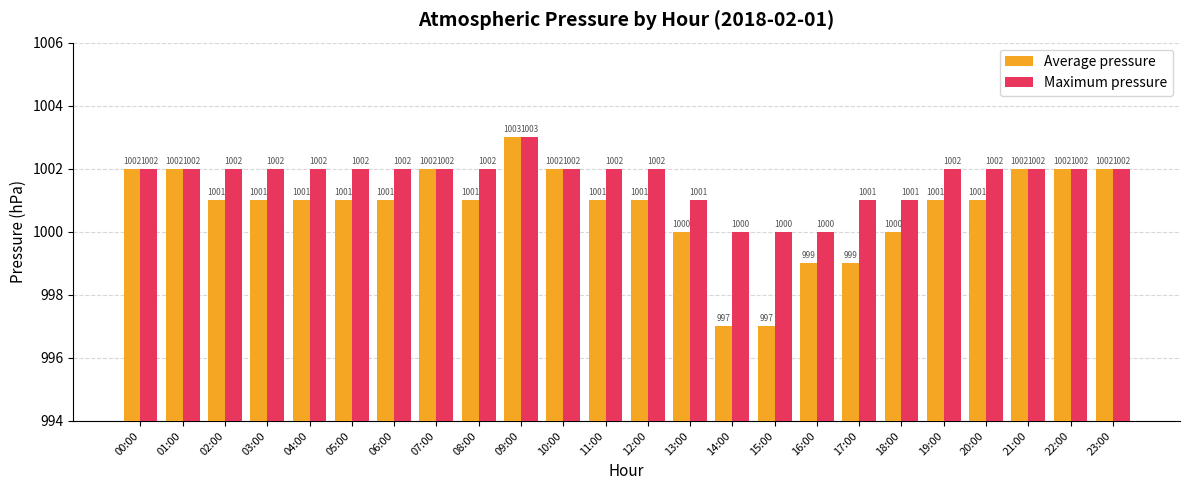

Count the Maximum pressure values in the range 1002 to 1003.

18